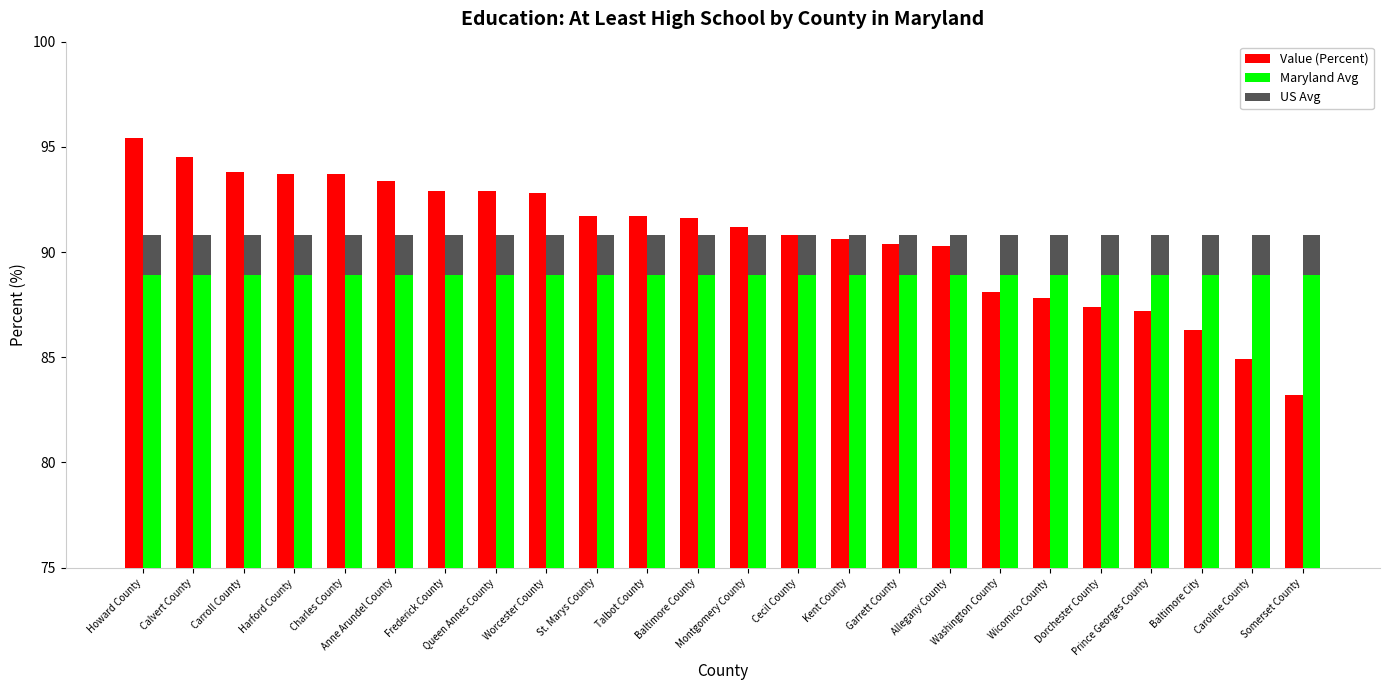

Is it true that US Avg equals -3.2 at Washington County?

False